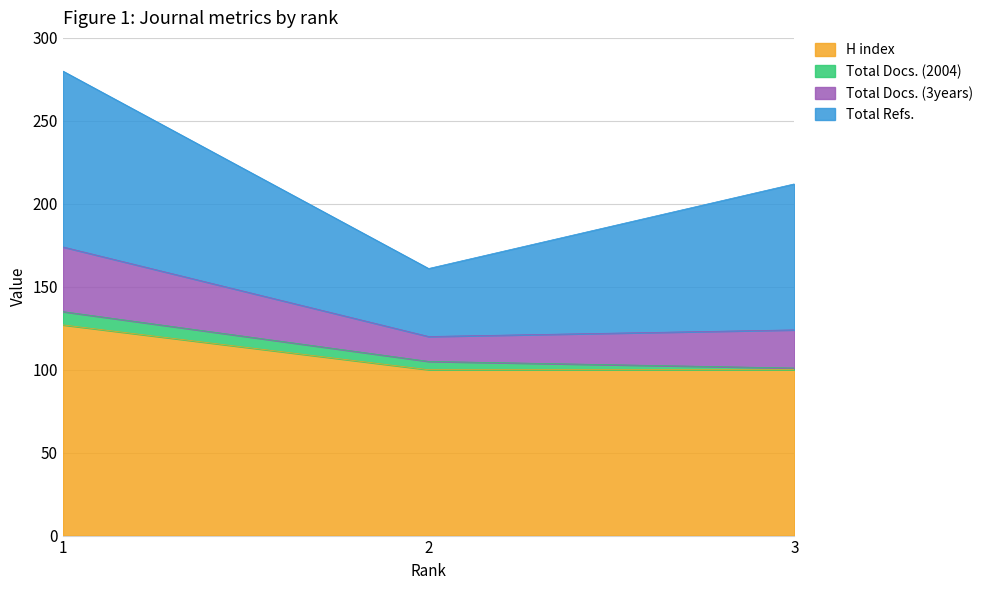

What are all the series names shown in the legend?

H index, Total Docs. (2004), Total Docs. (3years), Total Refs.